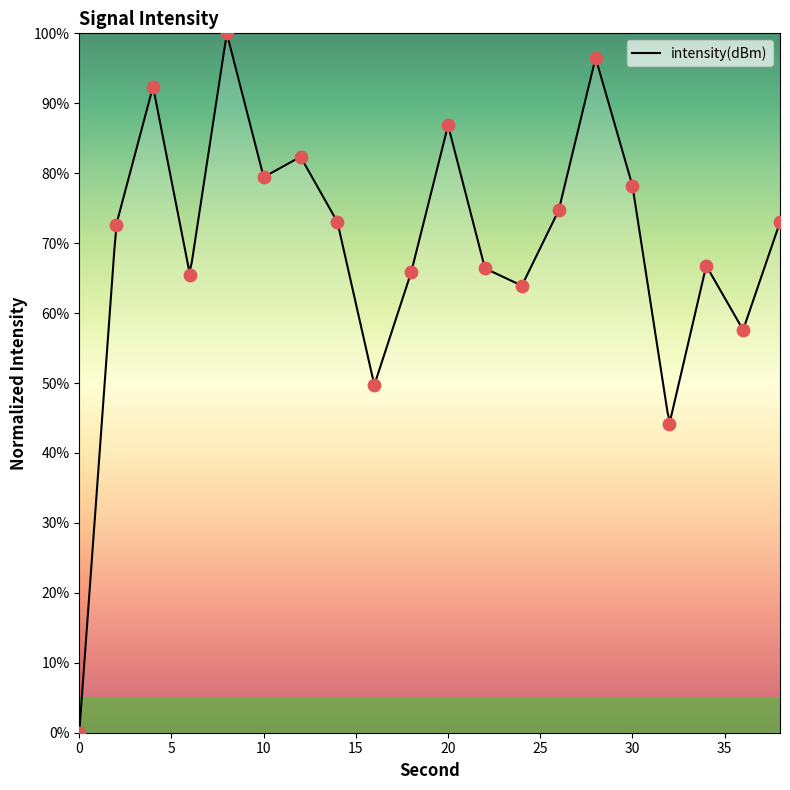

Which has a higher value, 24 or 16?

24